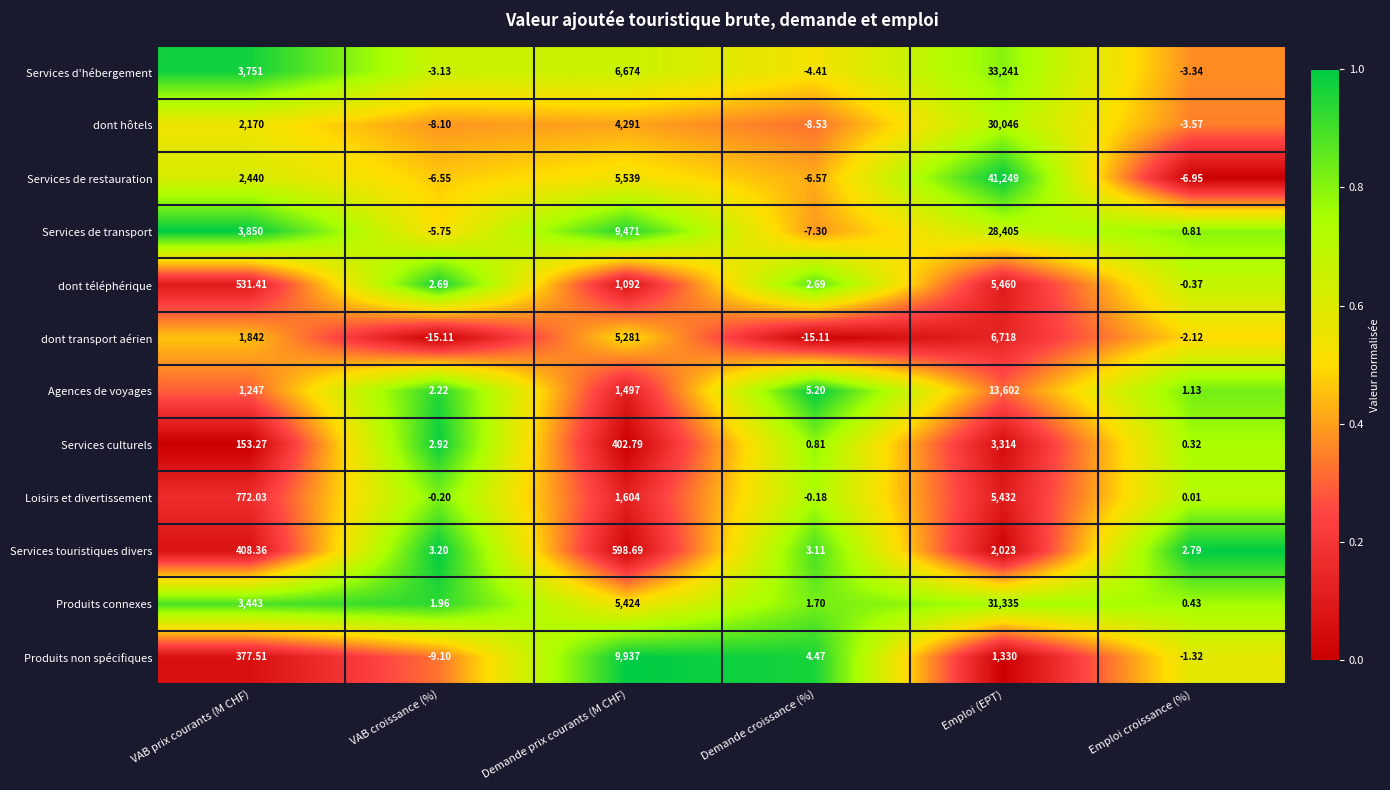

At which category is the sum across all series the highest?

Emploi (EPT)